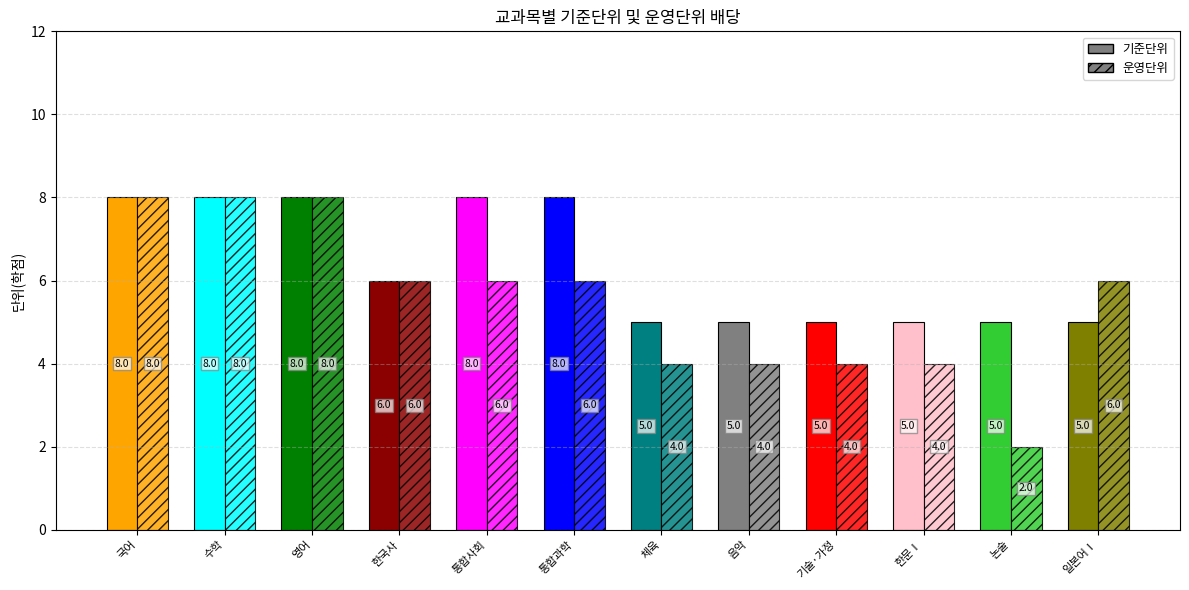

What is the difference between the maximum and minimum values in the 기준단위 series?

3